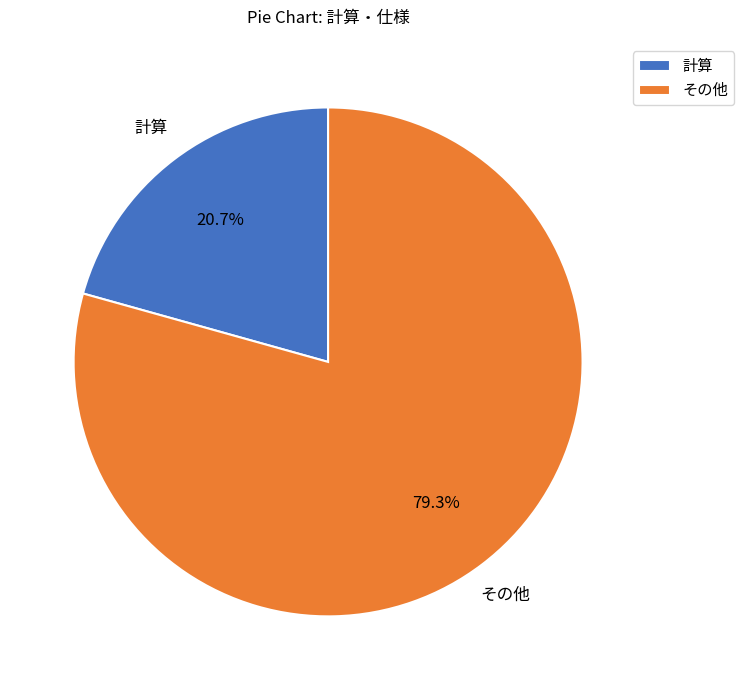

To the nearest percent, what is the difference between the largest and smallest slice percentages?

59%